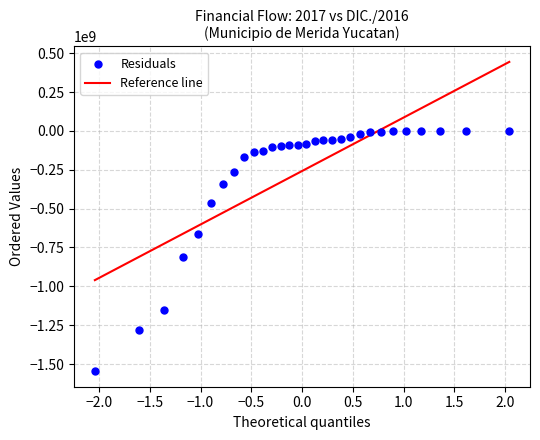

What is the range of Y values (max minus min)?

1546630938.0